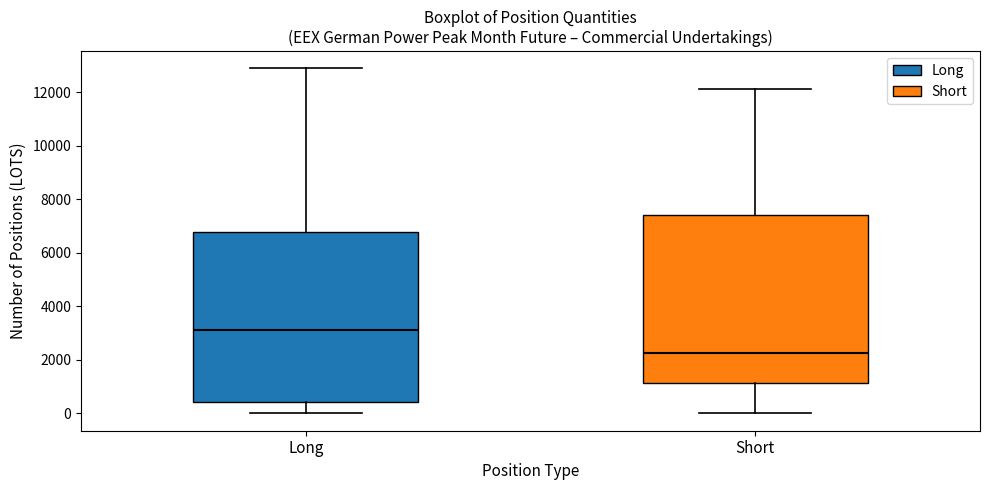

Where is the lower edge of the box for Long on the y-axis? The values are not printed on the chart, so give them approximately, as read against the axis.

400